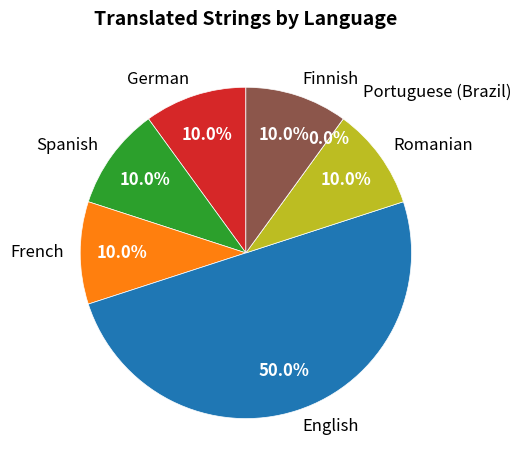

The English slice represents 50% of the pie. True or false?

True